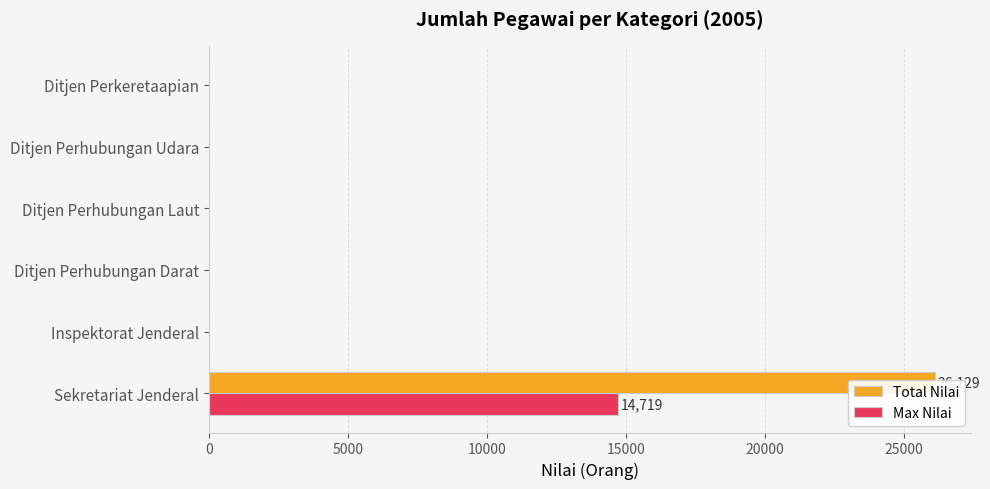

True or false: Max Nilai has a value of 14719 at Sekretariat Jenderal.

True